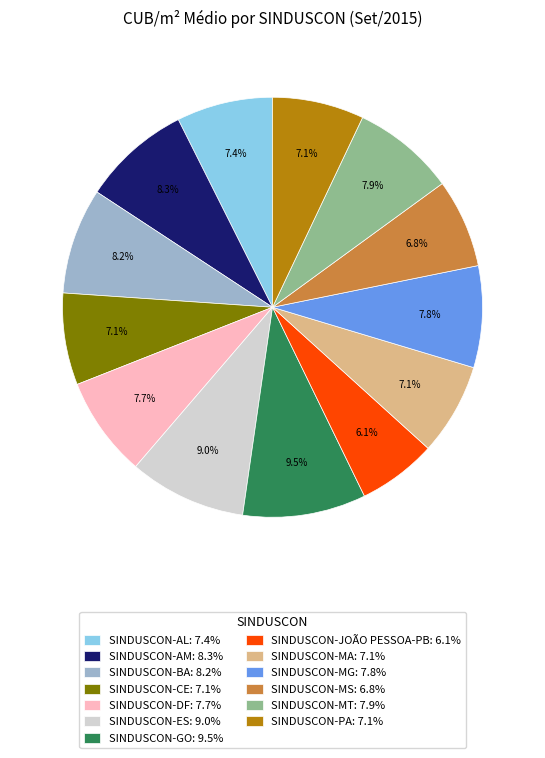

True or false: SINDUSCON-CE accounts for 7% of the total.

True